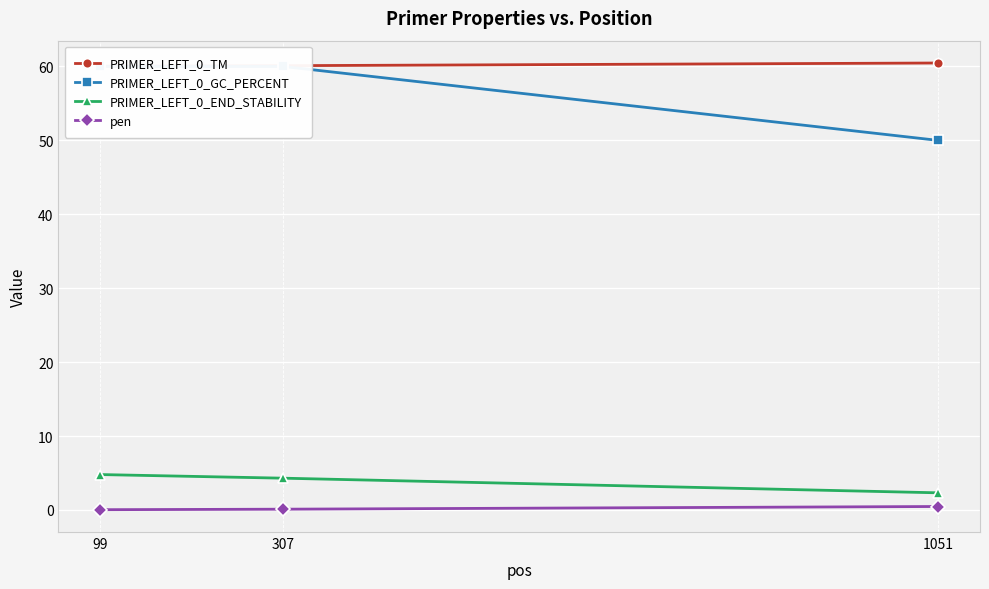

Rank the series at 307 from highest to lowest value.

PRIMER_LEFT_0_TM, PRIMER_LEFT_0_GC_PERCENT, PRIMER_LEFT_0_END_STABILITY, pen